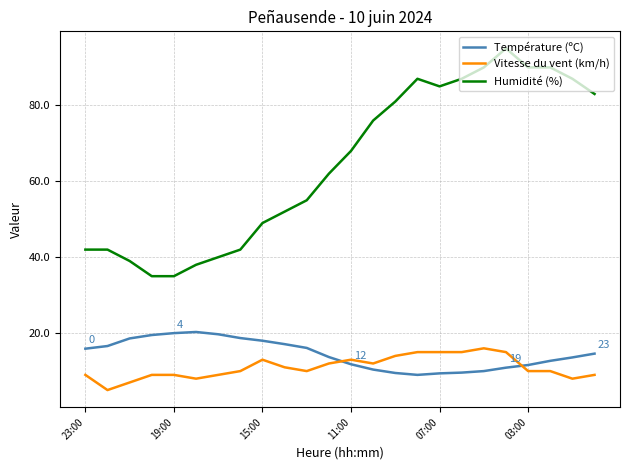

Which series has the widest spread of values?

Humidité (%)